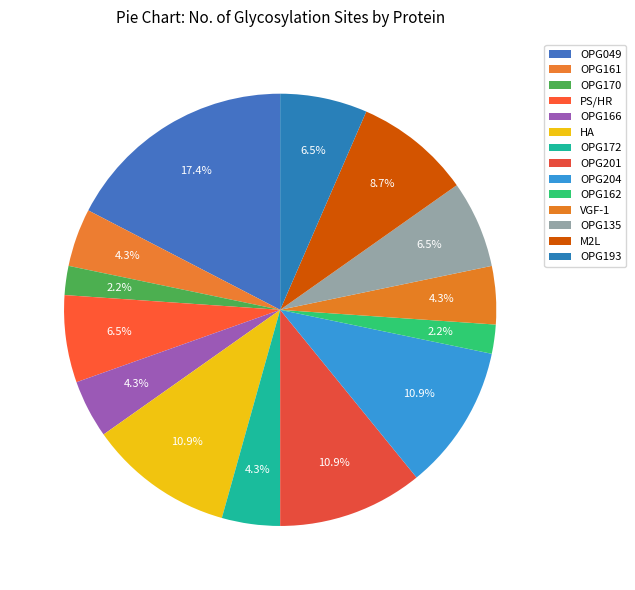

Is there any slice that represents more than half of the pie?

No